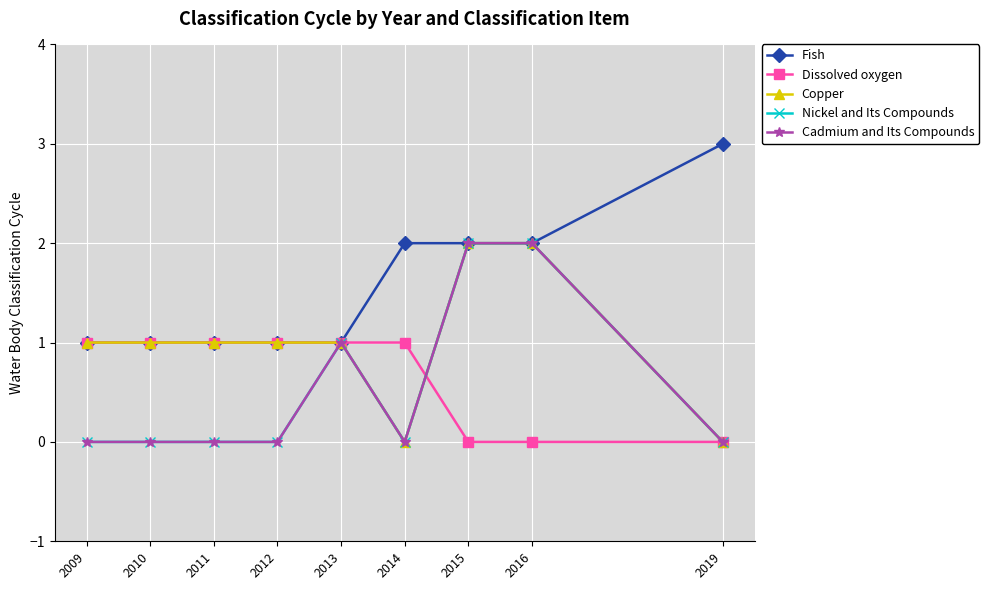

Reading right to left, what are all the values shown in this chart?

Fish: 2019=3	2016=2	2015=2	2014=2	2013=1	2012=1	2011=1	2010=1	2009=1
Dissolved oxygen: 2019=0	2016=0	2015=0	2014=1	2013=1	2012=1	2011=1	2010=1	2009=1
Copper: 2019=0	2016=2	2015=2	2014=0	2013=1	2012=1	2011=1	2010=1	2009=1
Nickel and Its Compounds: 2019=0	2016=2	2015=2	2014=0	2013=1	2012=0	2011=0	2010=0	2009=0
Cadmium and Its Compounds: 2019=0	2016=2	2015=2	2014=0	2013=1	2012=0	2011=0	2010=0	2009=0